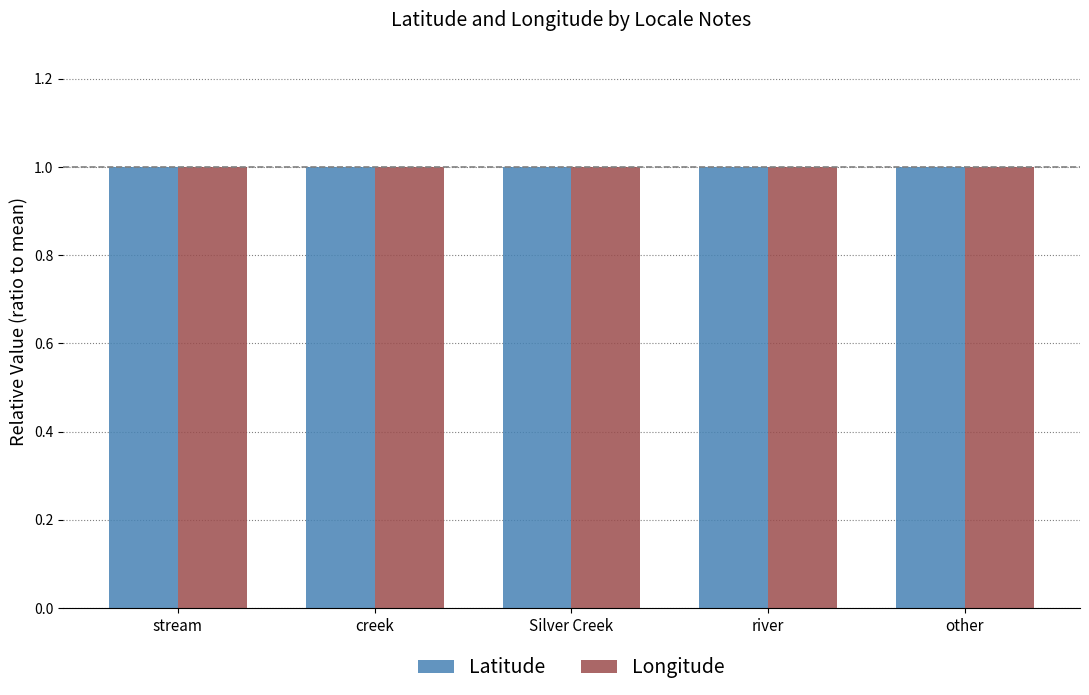

Reading left to right, transcribe all the data shown in this chart.

Latitude: 1.0	1.0	1.0	1.0	1.0
Longitude: 1.0	1.0	1.0	1.0	1.0